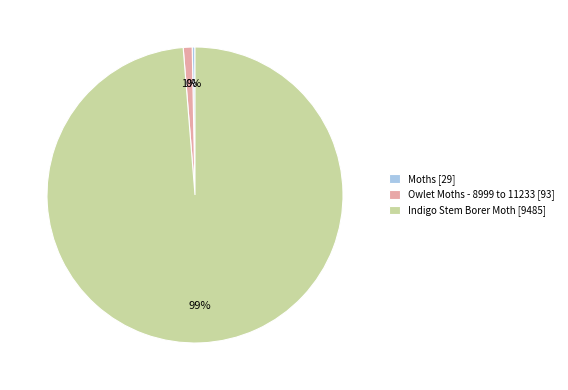

Rank the categories by value from highest to lowest.

Indigo Stem Borer Moth, Owlet Moths - 8999 to 11233, Moths